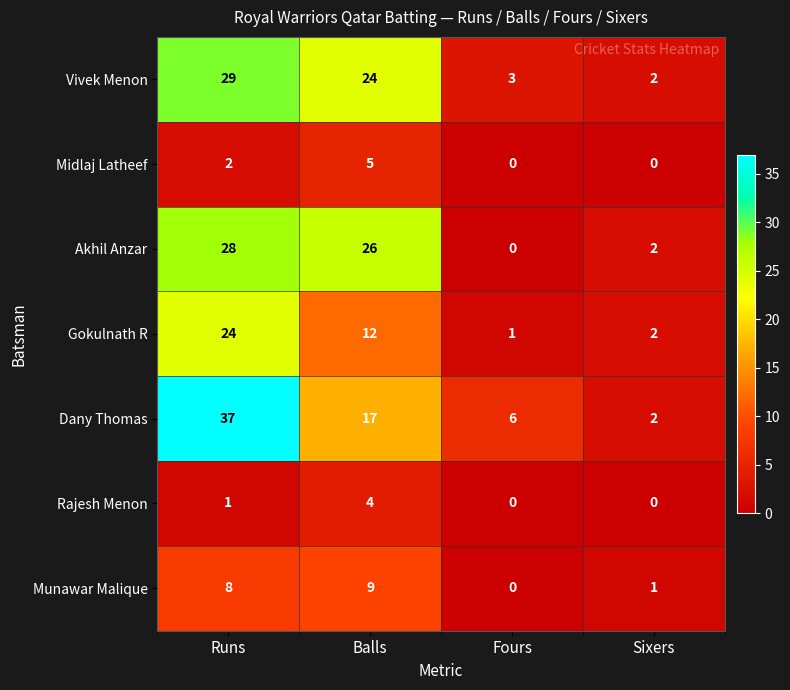

Reading right to left, list all the values displayed in this chart.

Vivek Menon: 2	3	24	29
Midlaj Latheef: 0	0	5	2
Akhil Anzar: 2	0	26	28
Gokulnath R: 2	1	12	24
Dany Thomas: 2	6	17	37
Rajesh Menon: 0	0	4	1
Munawar Malique: 1	0	9	8